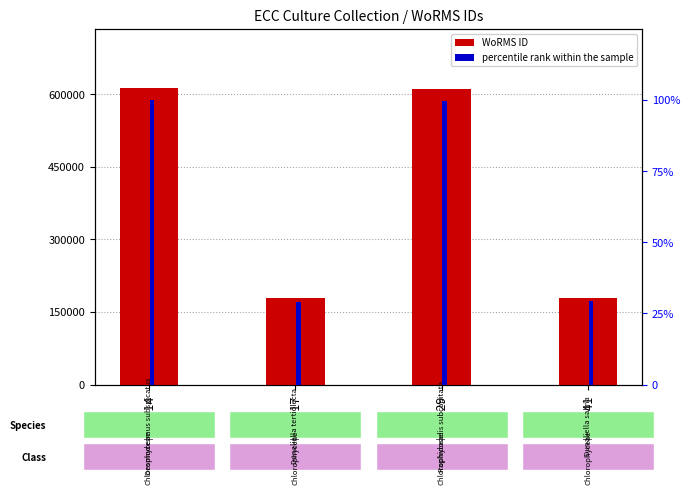

Where is percentile rank within the sample nearest to the value 64?

ECC041